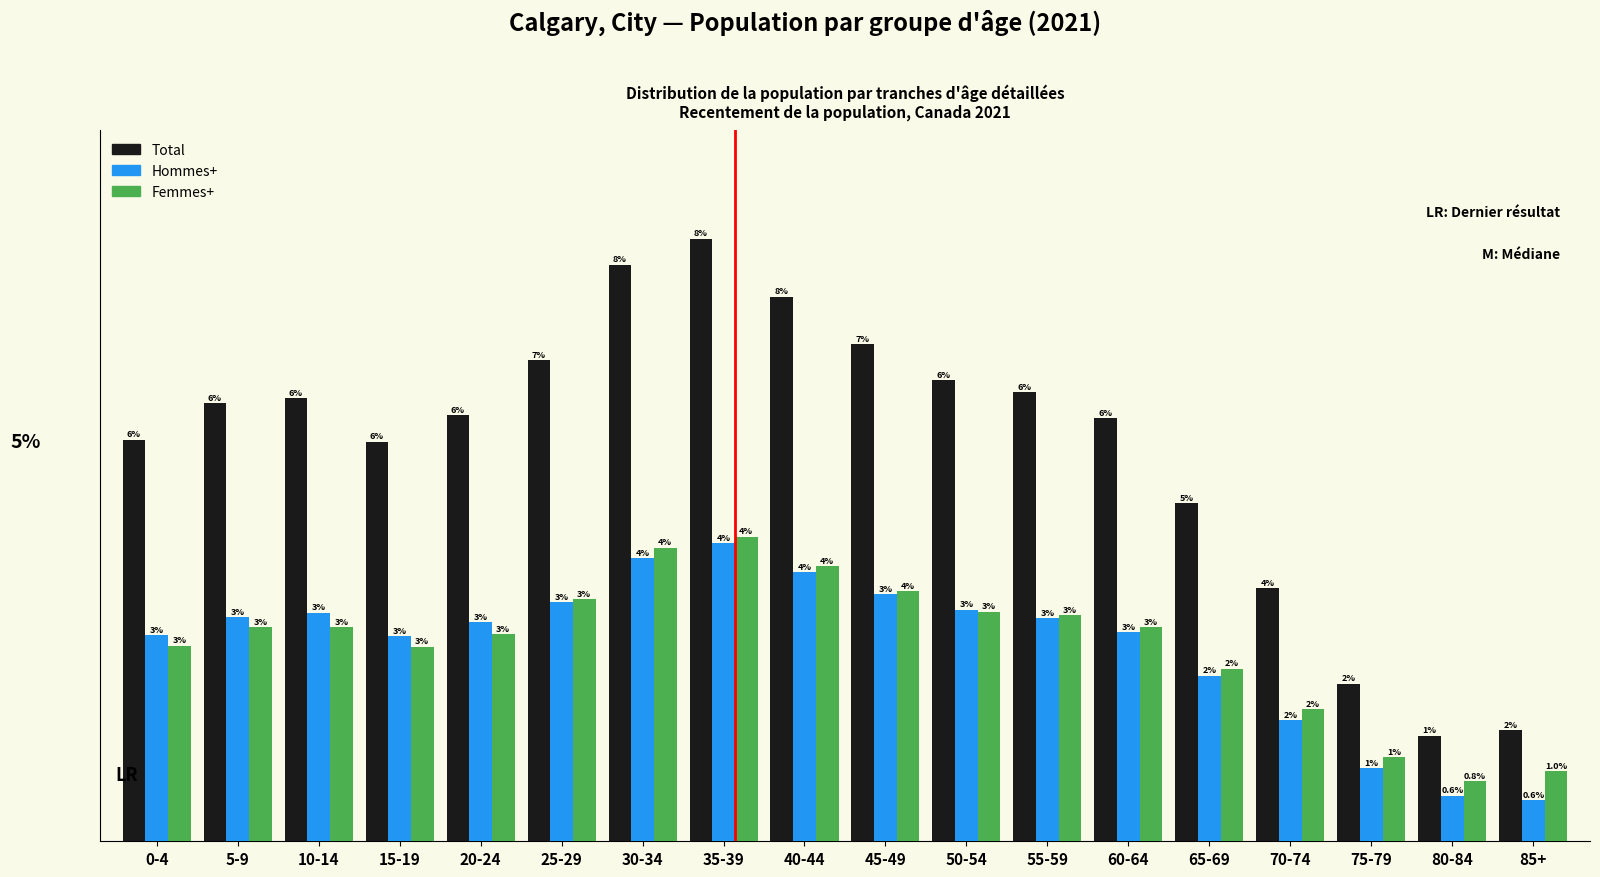

At which category does the chart reach its peak across all series?

35-39